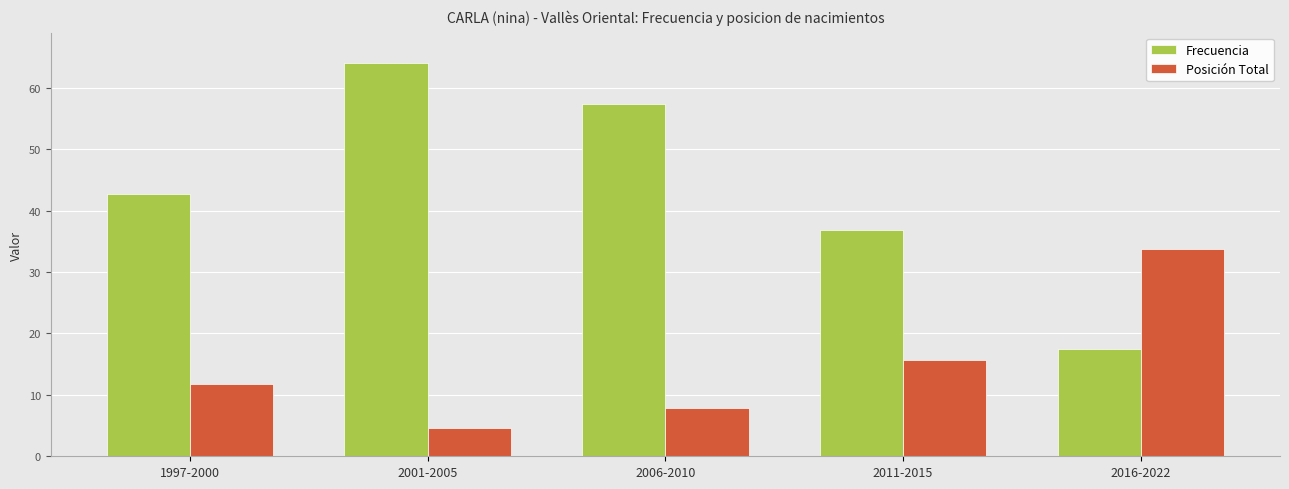

The Posición Total series shows 7.8 at 2006-2010. True or false?

True